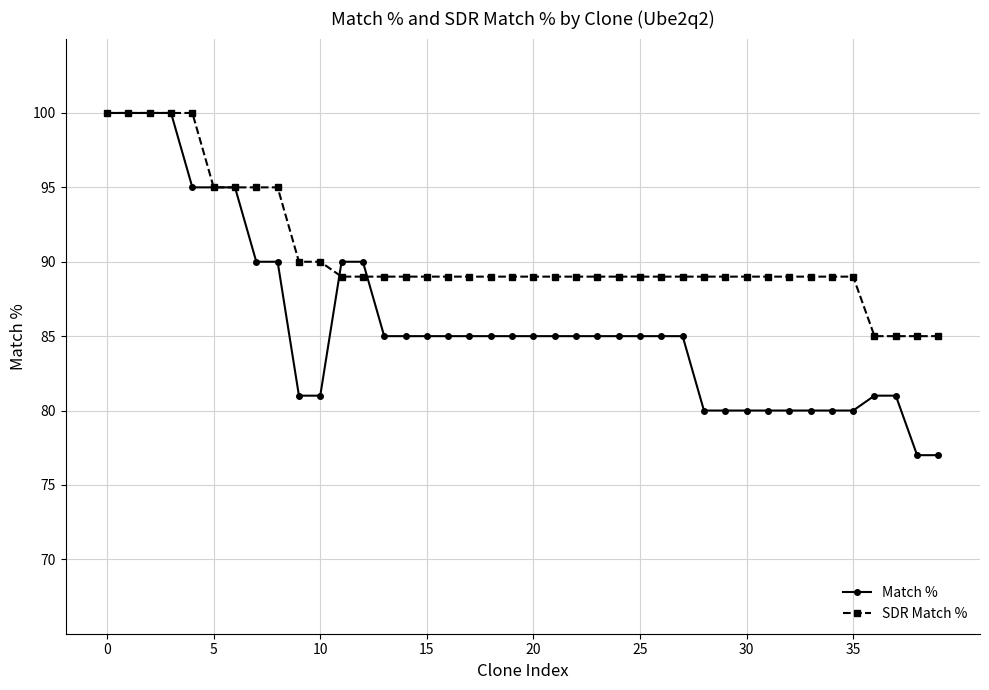

How many data points does each series have?

40